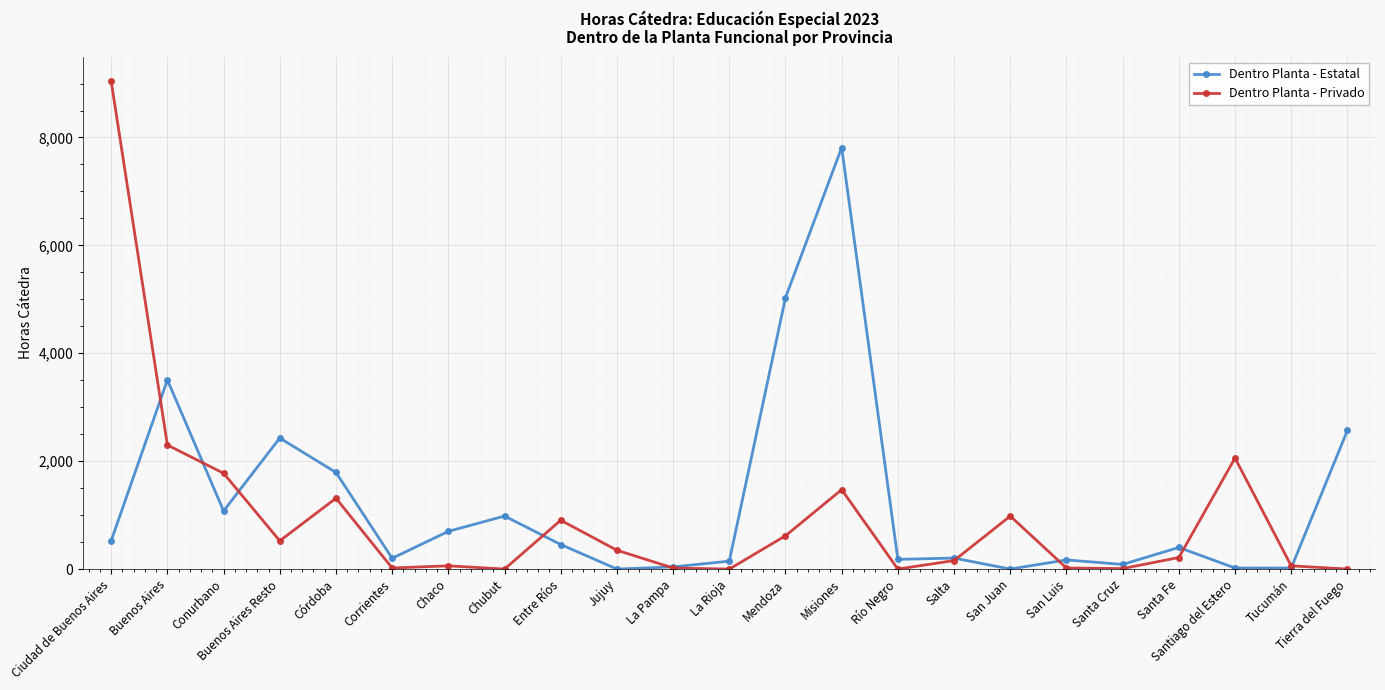

Between which two adjacent categories do Dentro Planta - Estatal and Dentro Planta - Privado first intersect?

Ciudad de Buenos Aires and Buenos Aires